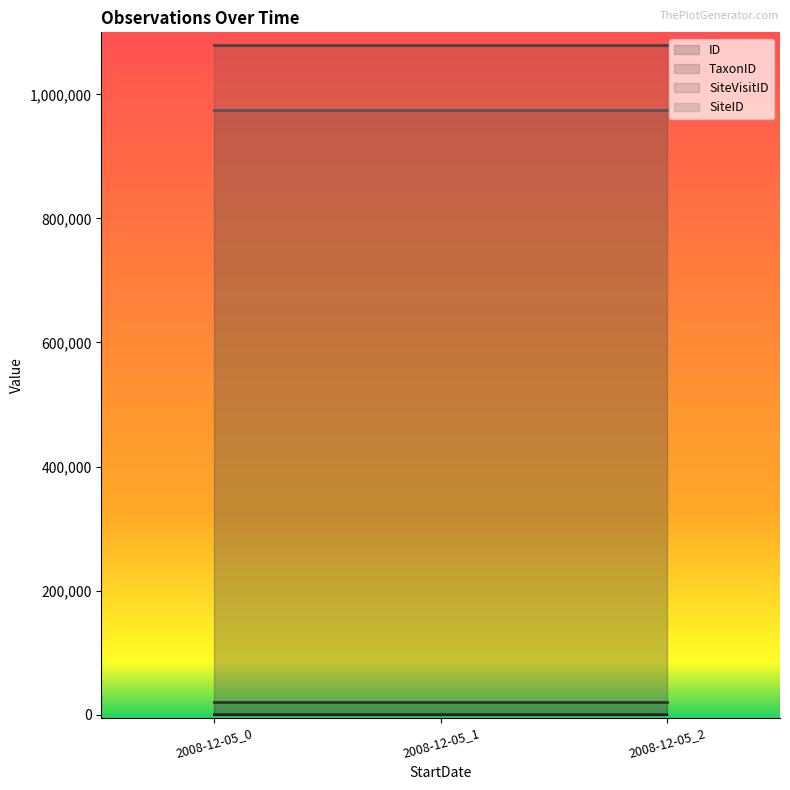

What is the approximate value of SiteVisitID at 2008-12-05_0?

1080087